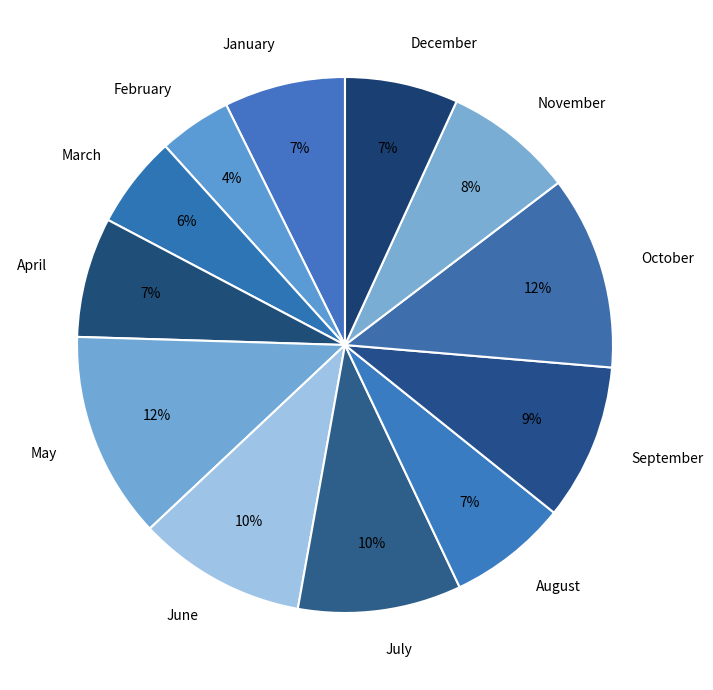

Which category has the smallest portion of the pie?

February